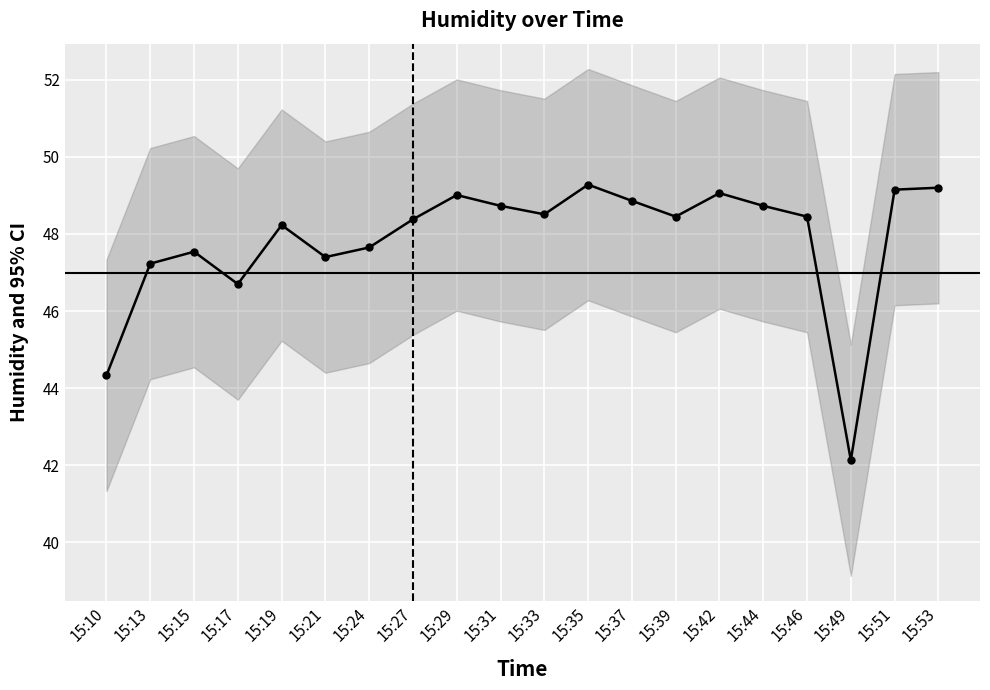

What is the average value?

47.9